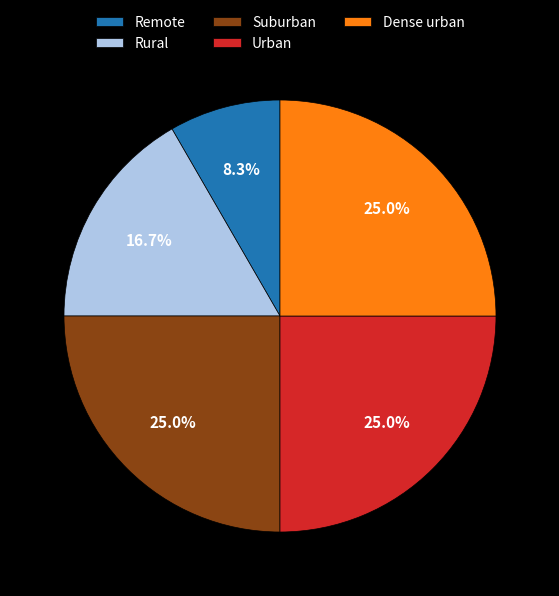

What percentage do Rural and Suburban together represent?

41.7%